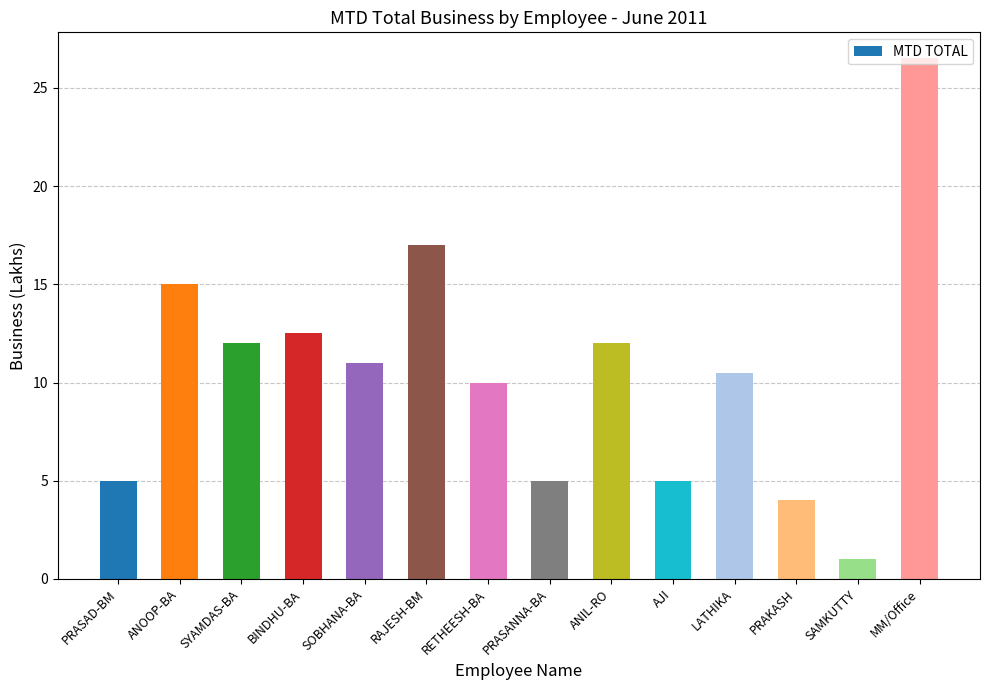

Reading left to right, extract all data points from this chart.

PRASAD-BM=5.0	ANOOP-BA=15.0	SYAMDAS-BA=12.0	BINDHU-BA=12.5	SOBHANA-BA=11.0	RAJESH-BM=17.0	RETHEESH-BA=10.0	PRASANNA-BA=5.0	ANIL-RO=12.0	AJI=5.0	LATHIKA=10.5	PRAKASH=4.0	SAMKUTTY=1.0	MM/Office=26.5